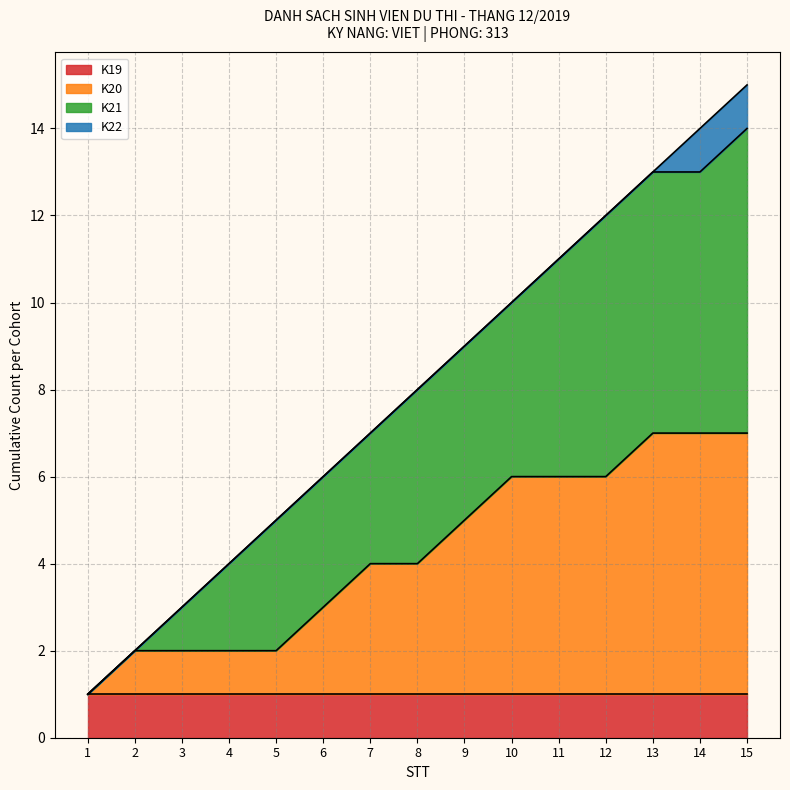

True or false: K20VHD has a value of 2 at 7.

False